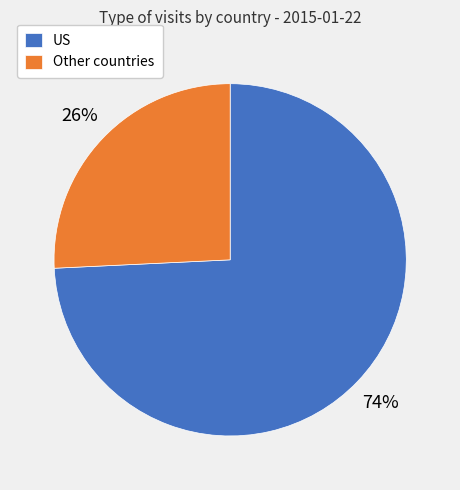

Do Other countries and US together represent more than half of the pie?

Yes